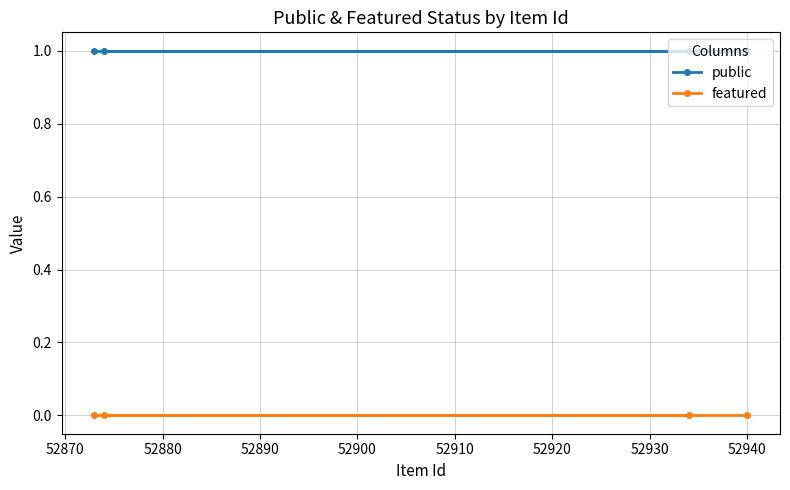

What is the sum of all public values?

4